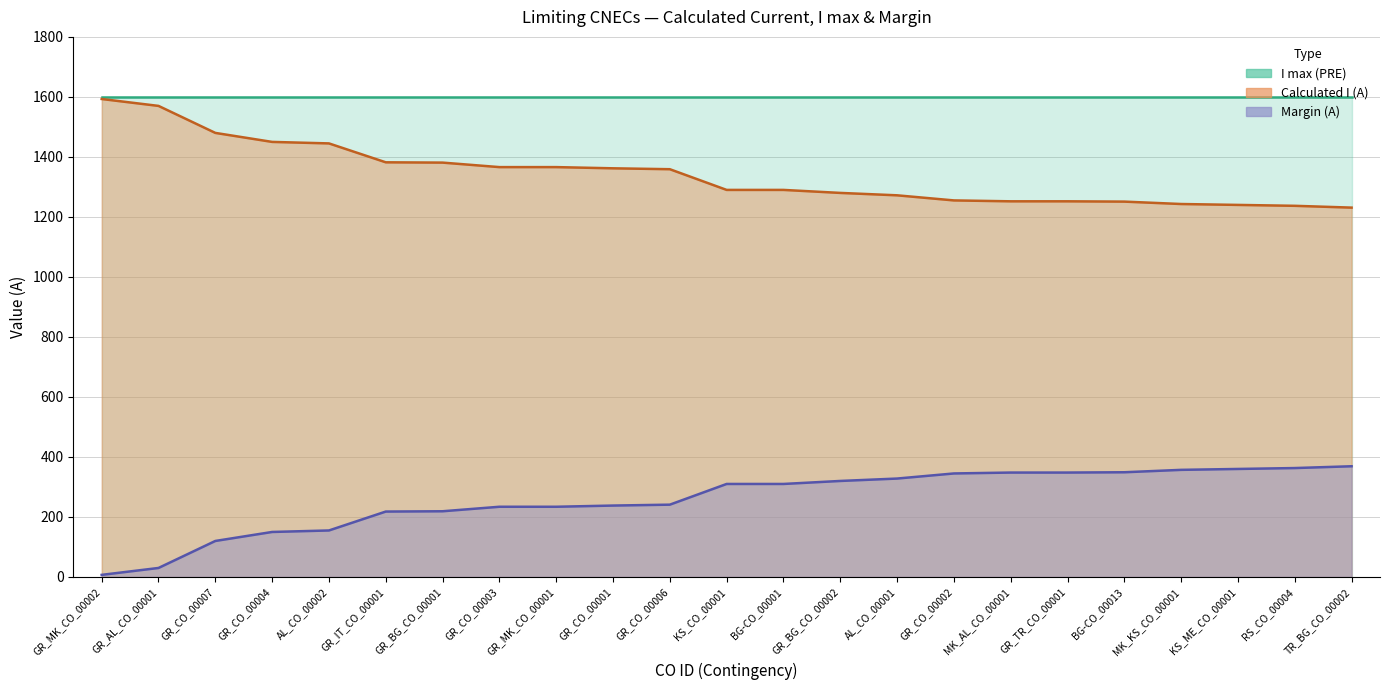

Is it true that Calculated I (A) equals 1255 at GR_CO_00002?

True